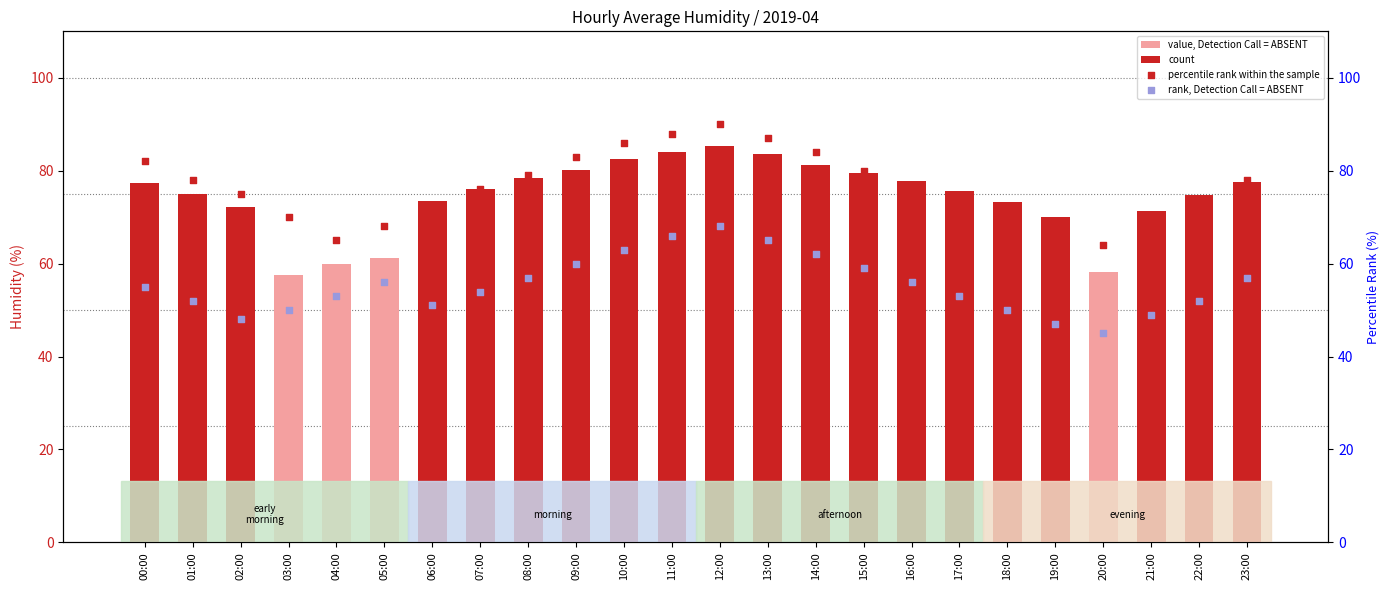

What is the total value across all series at 19:00?

243.9